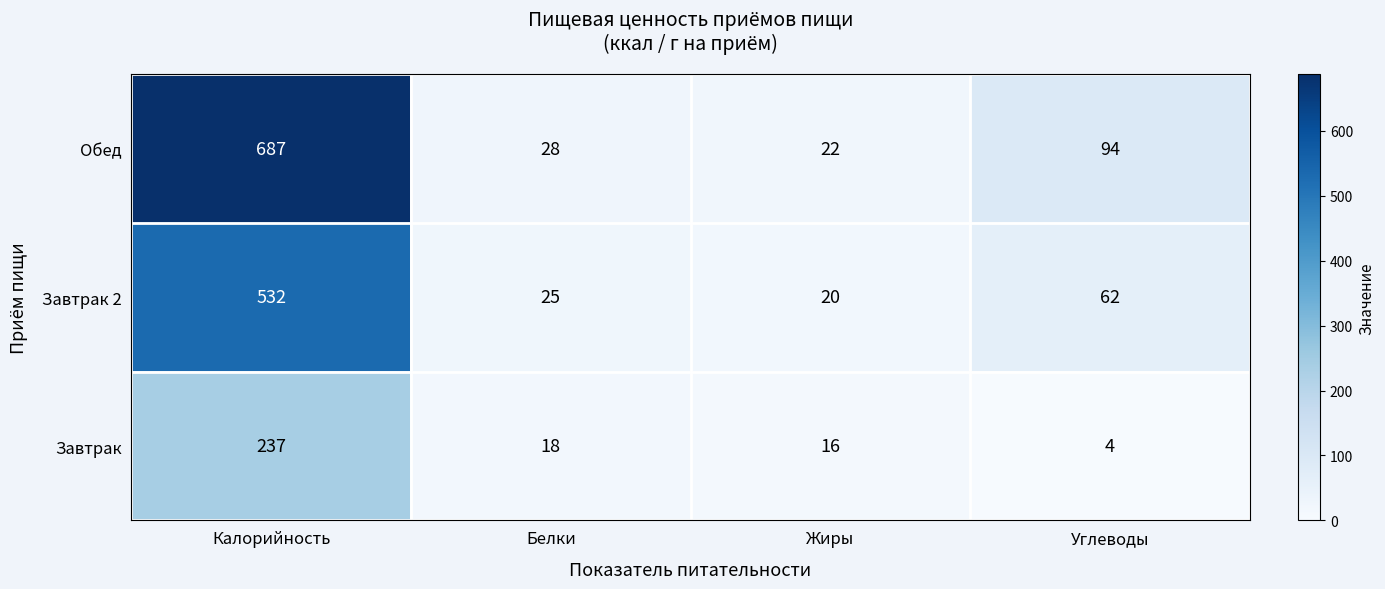

What is the average value of the Завтрак series?

69